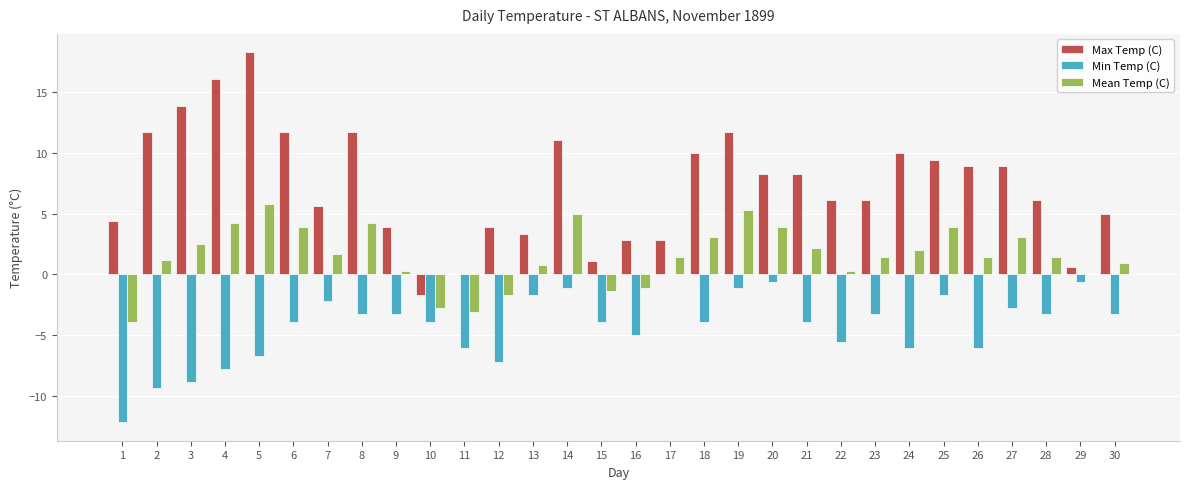

What is the sum of the Min Temp (C) values at 25 and 4?

-9.5